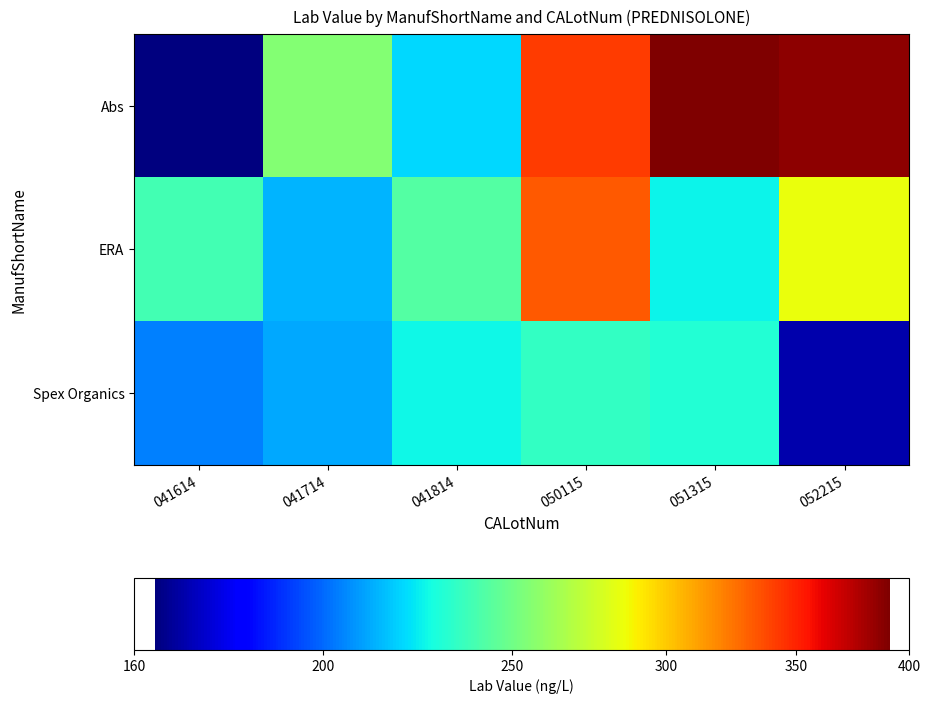

At how many categories does at least one series exceed 363?

2